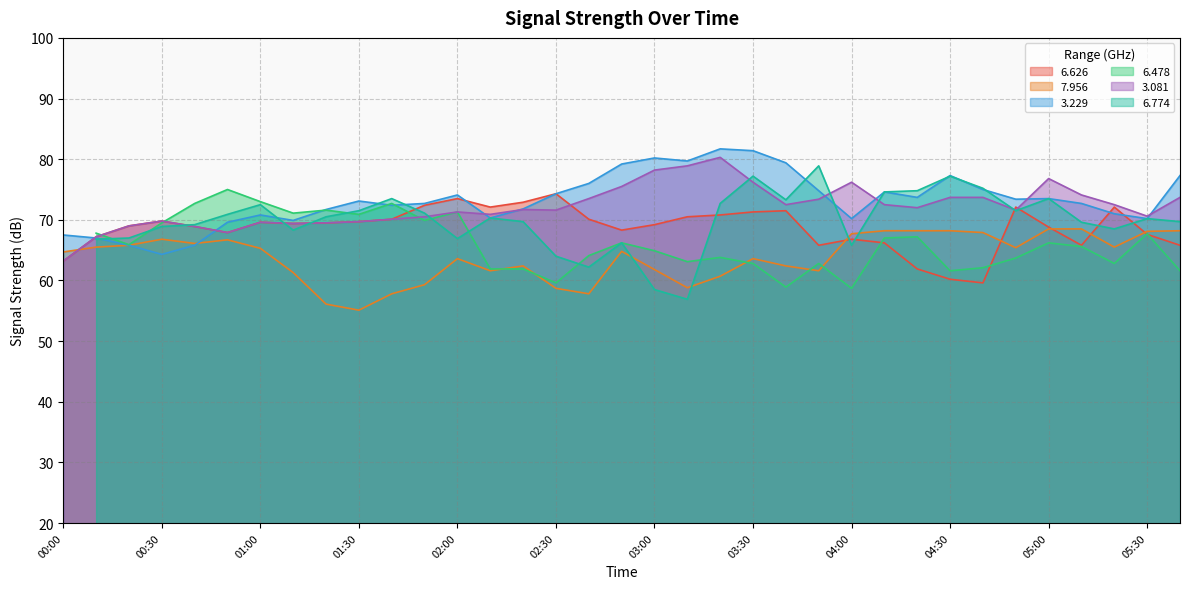

At which category does the chart reach its minimum across all series?

01:30